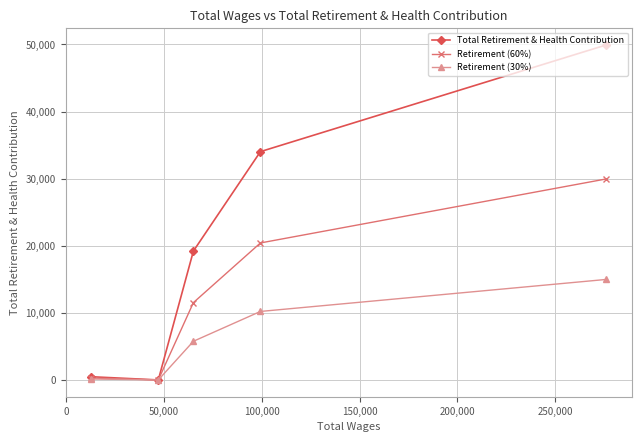

How many positive values does the Retirement (30%) series have?

4